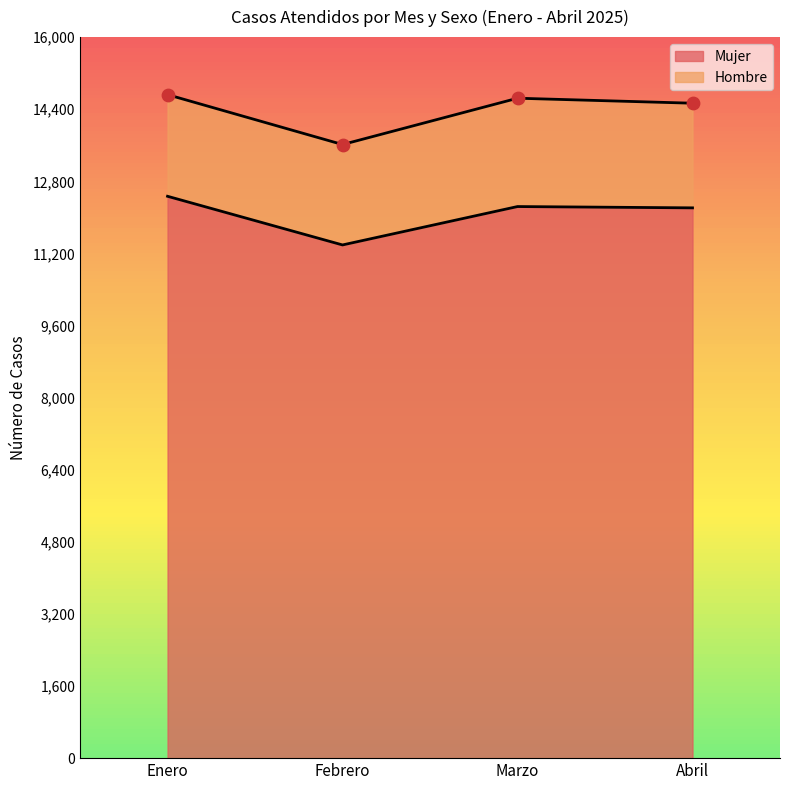

What is the ratio of the value at Enero to the value at Abril?

1.0